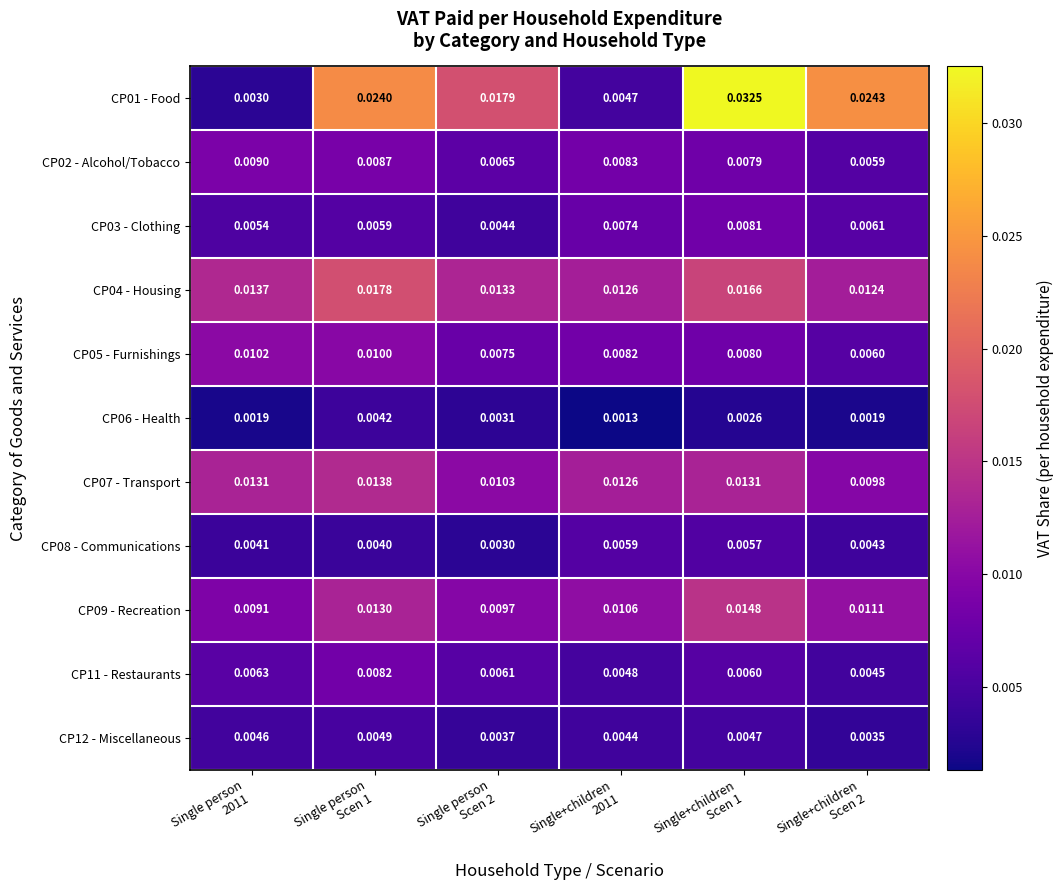

Reading right to left, what are all the values shown in this chart?

CP01 - Food: Single+children
Scen 2=0.0	Single+children
Scen 1=0.0	Single+children
2011=0.0	Single person
Scen 2=0.0	Single person
Scen 1=0.0	Single person
2011=0.0
CP02 - Alcohol/Tobacco: Single+children
Scen 2=0.0	Single+children
Scen 1=0.0	Single+children
2011=0.0	Single person
Scen 2=0.0	Single person
Scen 1=0.0	Single person
2011=0.0
CP03 - Clothing: Single+children
Scen 2=0.0	Single+children
Scen 1=0.0	Single+children
2011=0.0	Single person
Scen 2=0.0	Single person
Scen 1=0.0	Single person
2011=0.0
CP04 - Housing: Single+children
Scen 2=0.0	Single+children
Scen 1=0.0	Single+children
2011=0.0	Single person
Scen 2=0.0	Single person
Scen 1=0.0	Single person
2011=0.0
CP05 - Furnishings: Single+children
Scen 2=0.0	Single+children
Scen 1=0.0	Single+children
2011=0.0	Single person
Scen 2=0.0	Single person
Scen 1=0.0	Single person
2011=0.0
CP06 - Health: Single+children
Scen 2=0.0	Single+children
Scen 1=0.0	Single+children
2011=0.0	Single person
Scen 2=0.0	Single person
Scen 1=0.0	Single person
2011=0.0
CP07 - Transport: Single+children
Scen 2=0.0	Single+children
Scen 1=0.0	Single+children
2011=0.0	Single person
Scen 2=0.0	Single person
Scen 1=0.0	Single person
2011=0.0
CP08 - Communications: Single+children
Scen 2=0.0	Single+children
Scen 1=0.0	Single+children
2011=0.0	Single person
Scen 2=0.0	Single person
Scen 1=0.0	Single person
2011=0.0
CP09 - Recreation: Single+children
Scen 2=0.0	Single+children
Scen 1=0.0	Single+children
2011=0.0	Single person
Scen 2=0.0	Single person
Scen 1=0.0	Single person
2011=0.0
CP11 - Restaurants: Single+children
Scen 2=0.0	Single+children
Scen 1=0.0	Single+children
2011=0.0	Single person
Scen 2=0.0	Single person
Scen 1=0.0	Single person
2011=0.0
CP12 - Miscellaneous: Single+children
Scen 2=0.0	Single+children
Scen 1=0.0	Single+children
2011=0.0	Single person
Scen 2=0.0	Single person
Scen 1=0.0	Single person
2011=0.0